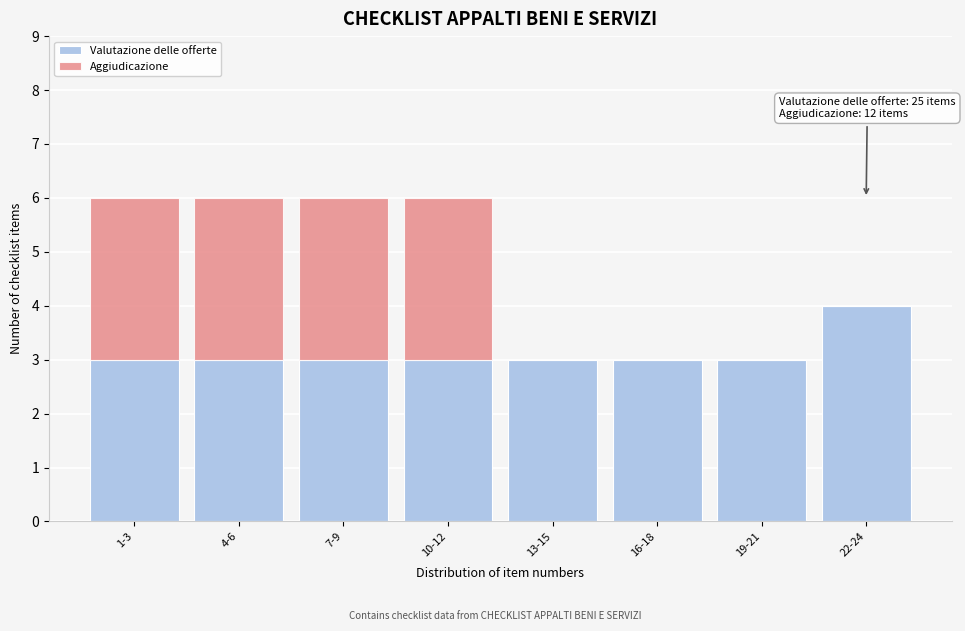

Reading left to right, what are the values for Valutazione delle offerte?

1-3=3	4-6=3	7-9=3	10-12=3	13-15=3	16-18=3	19-21=3	22-24=4